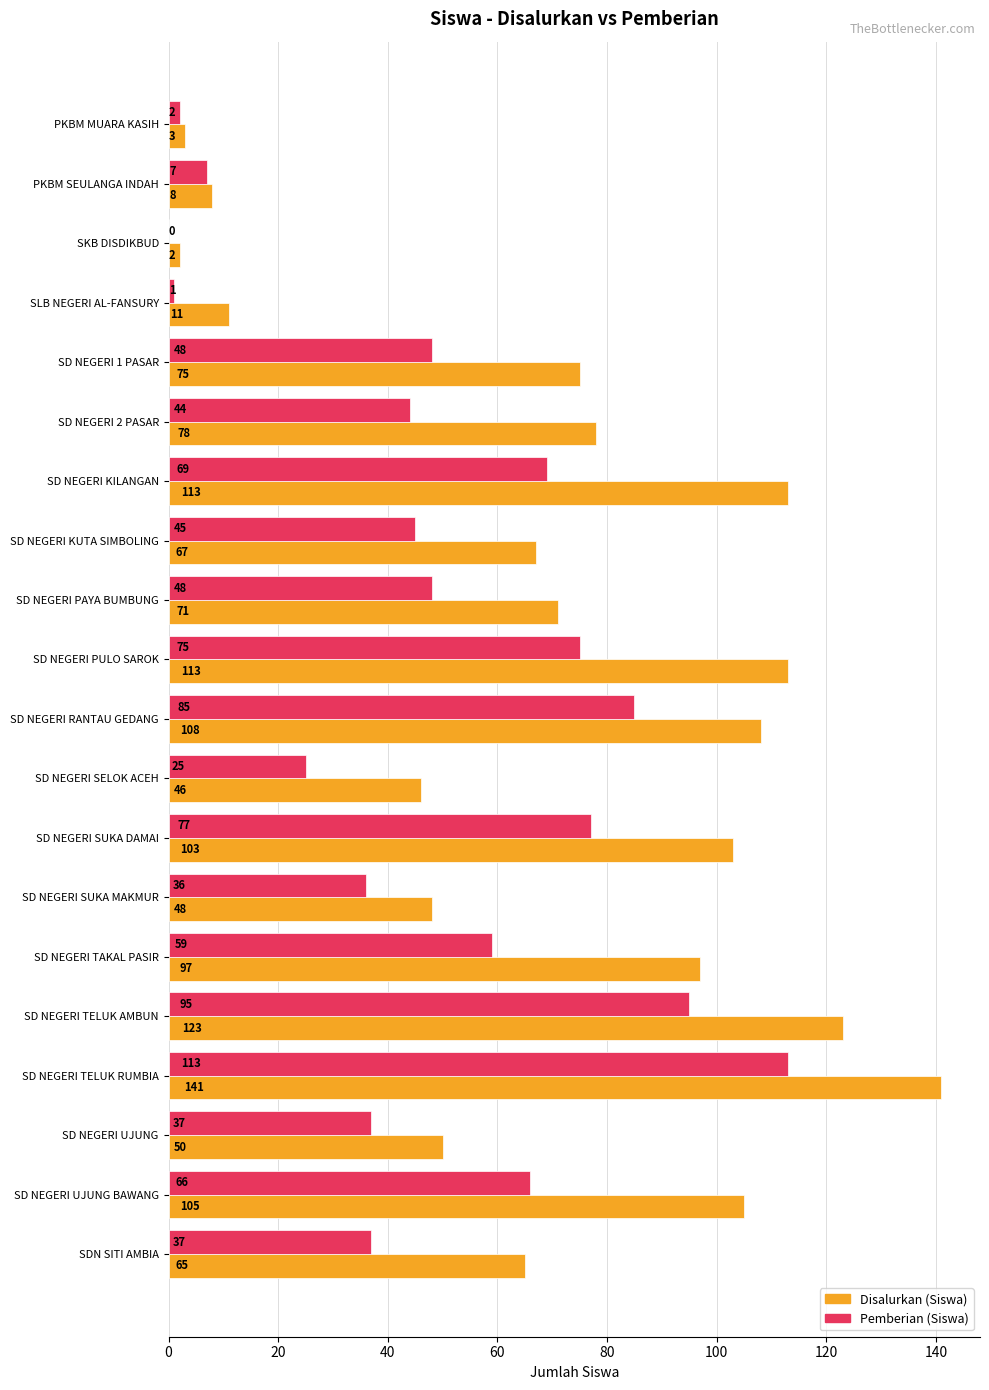

Between PKBM MUARA KASIH and SD NEGERI PULO SAROK, which series saw the biggest shift?

Disalurkan (Siswa)